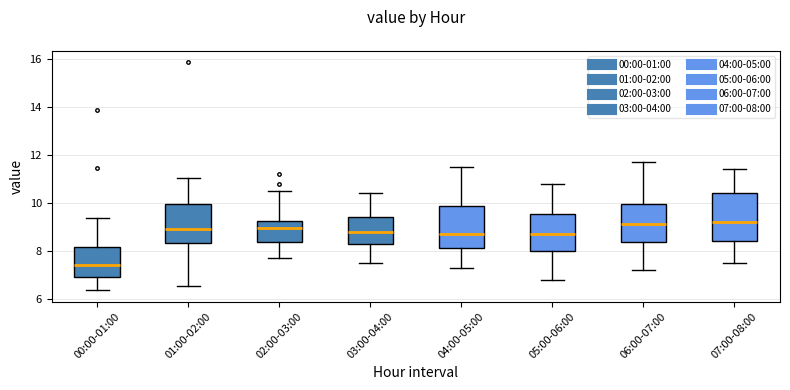

Comparing the boxes themselves (not the whiskers), which one is the tallest?

07:00-08:00